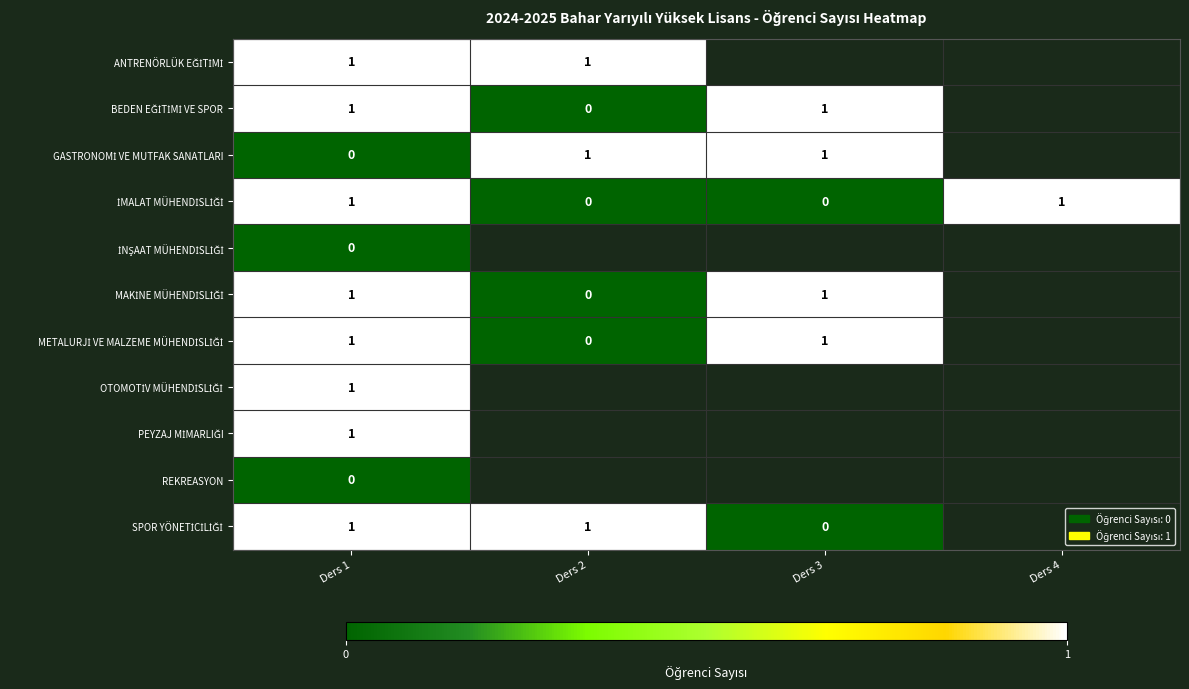

True or false: GASTRONOMİ VE MUTFAK SANATLARI has a value of -0.6 at Ders 1.

False